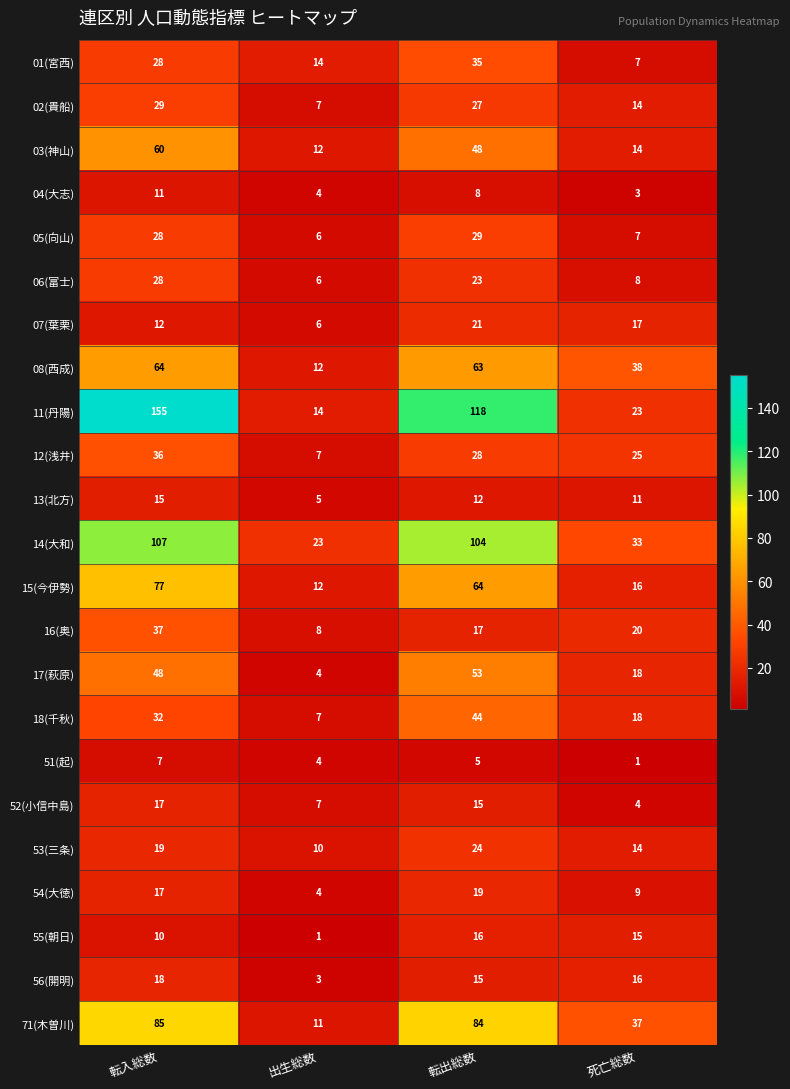

At how many categories does at least one series exceed 77?

2